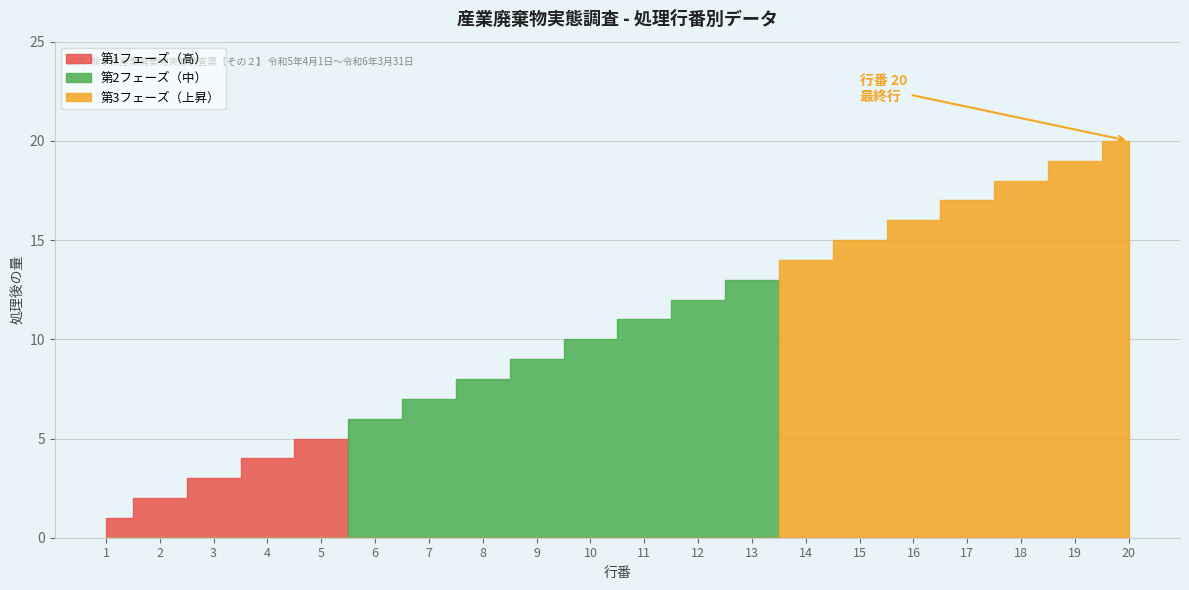

At which label is 行番 closest to 10?

10